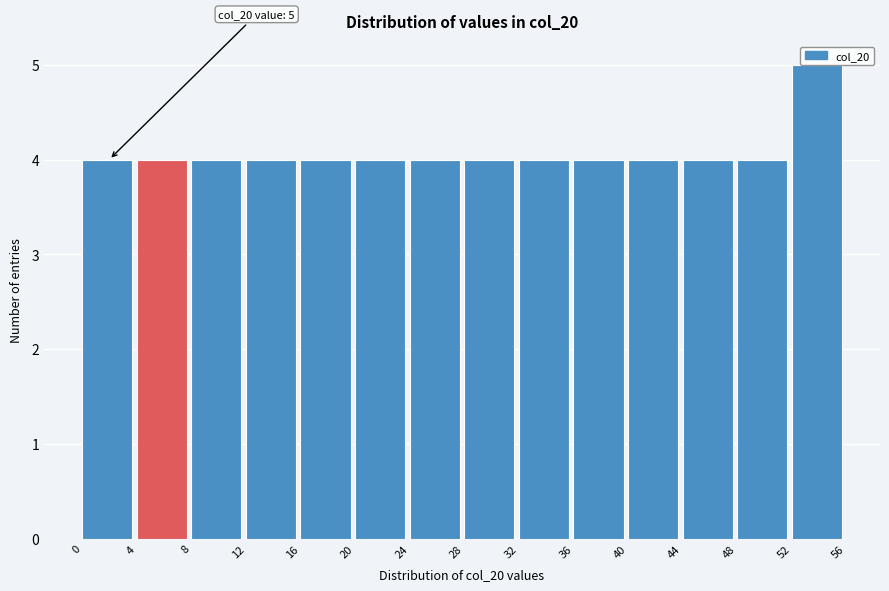

Which range on the x-axis has the tallest bar?

52 to 56